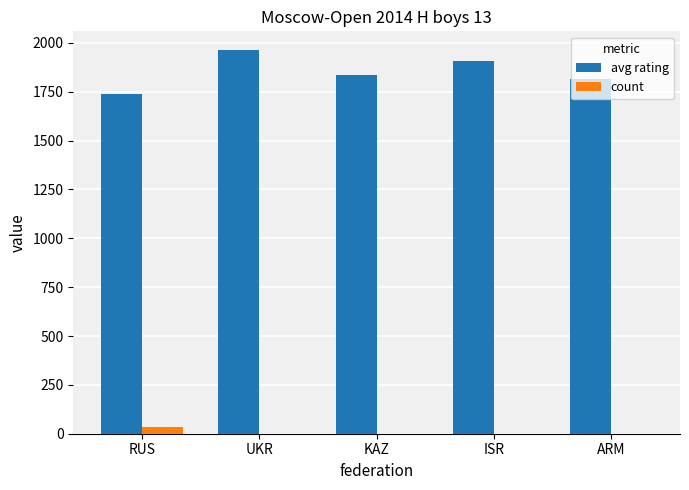

What is the sum of all avg rating values?

9259.8